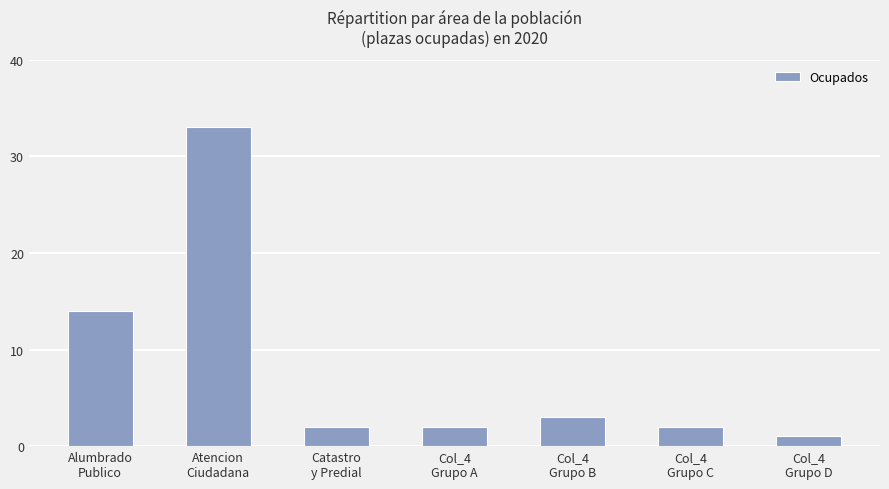

Is it true that the value at Col_4
Grupo C is 2?

True